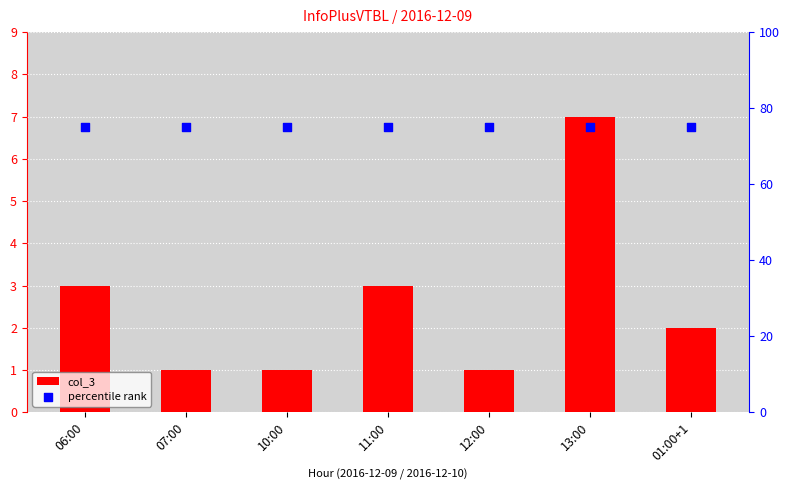

Which series contains the lowest Y value?

col_3